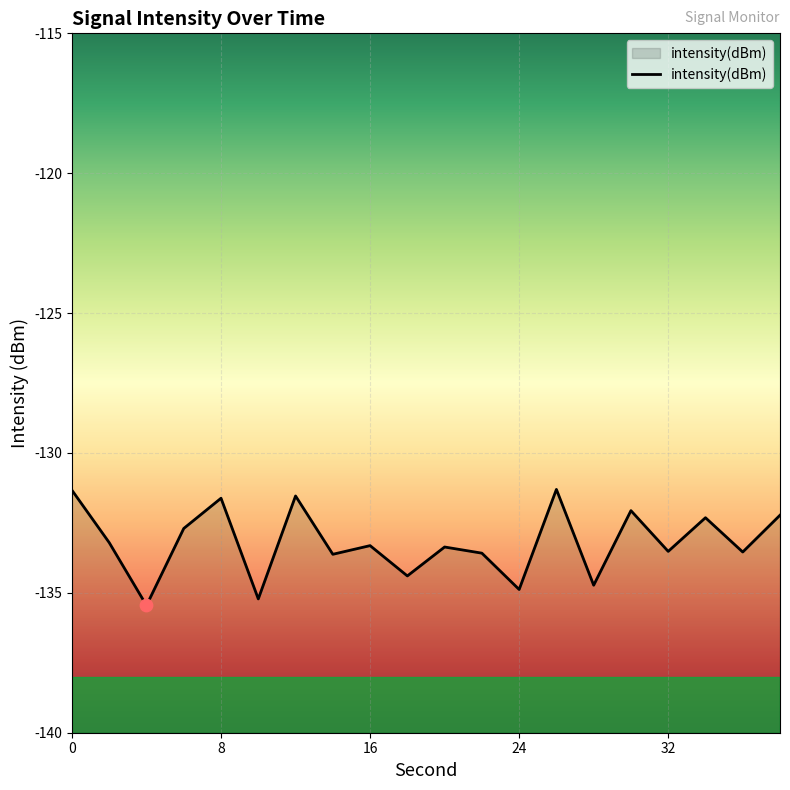

Between 16 and 6, which is larger?

6